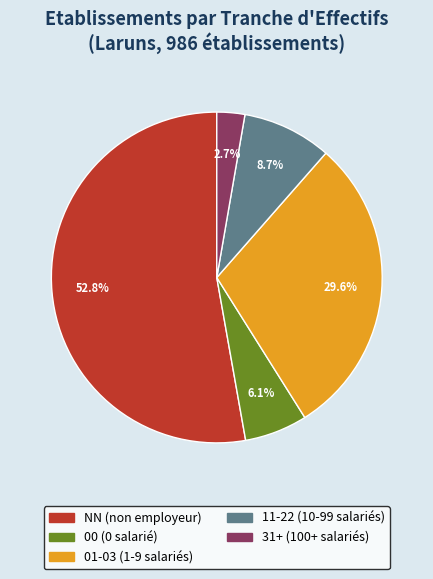

Is there any slice that represents more than half of the pie?

Yes